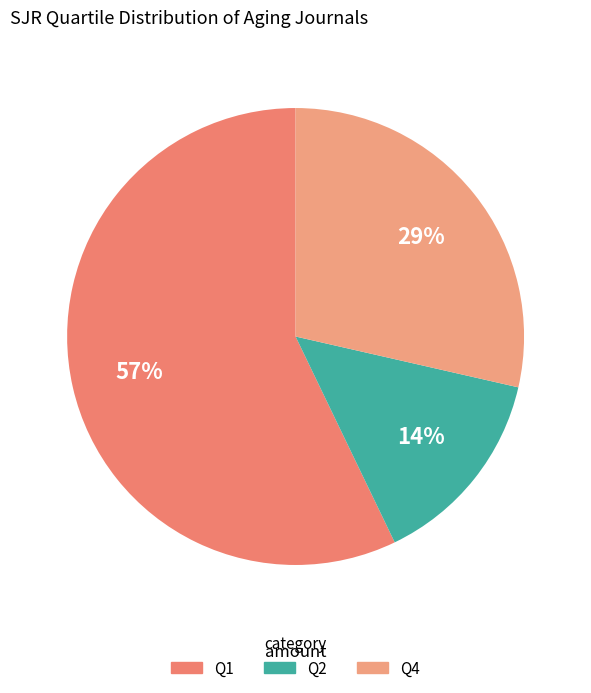

Which has a higher value, Q4 or Q2?

Q4